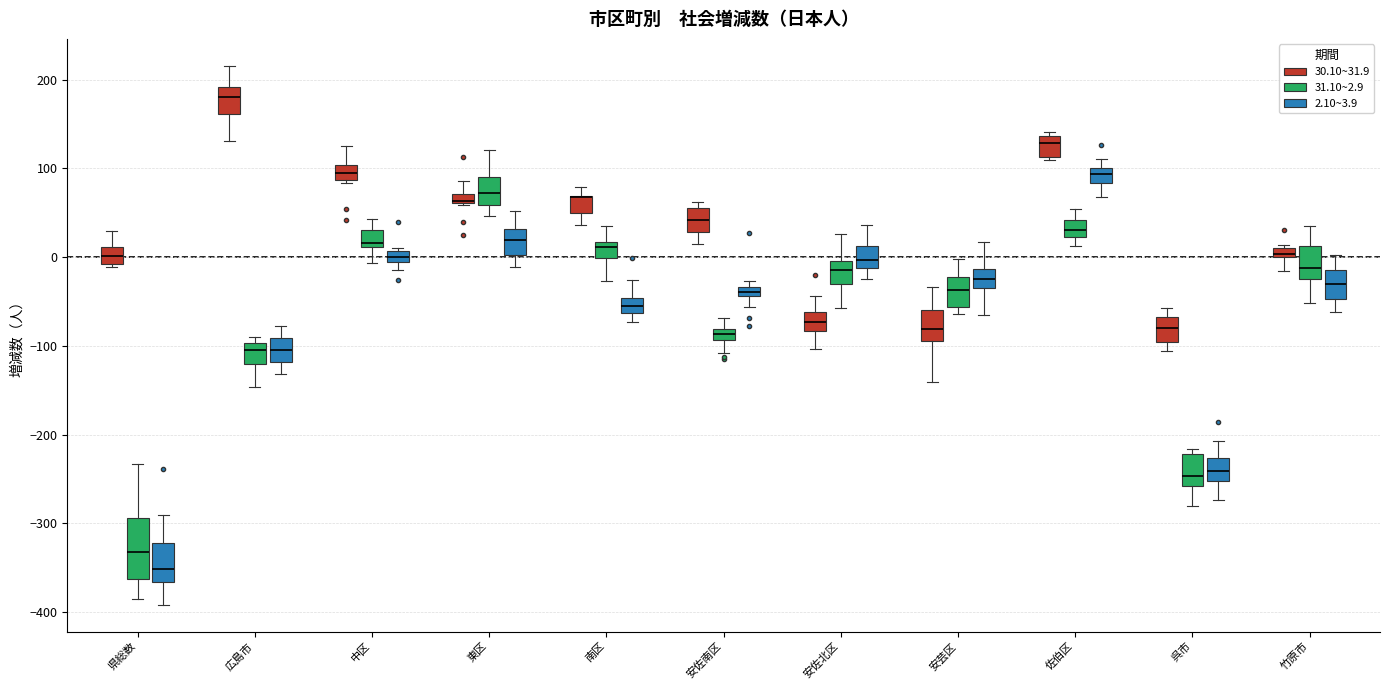

Where does the median line of the box for 県総数 (31.10~2.9) sit on the y-axis? The values are not printed on the chart, so give them approximately, as read against the axis.

-330